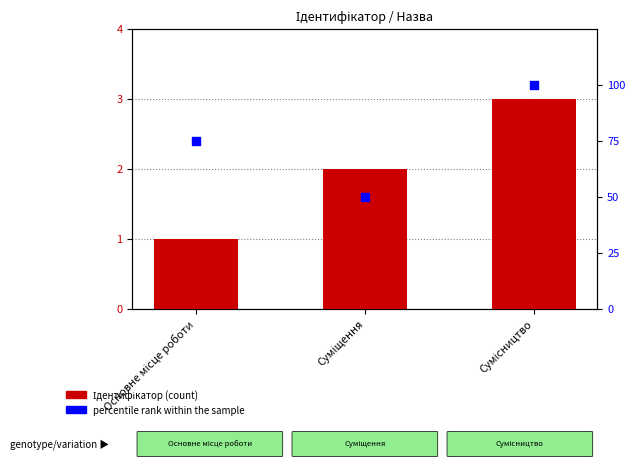

What is the total value across all series at Сумісництво?

103